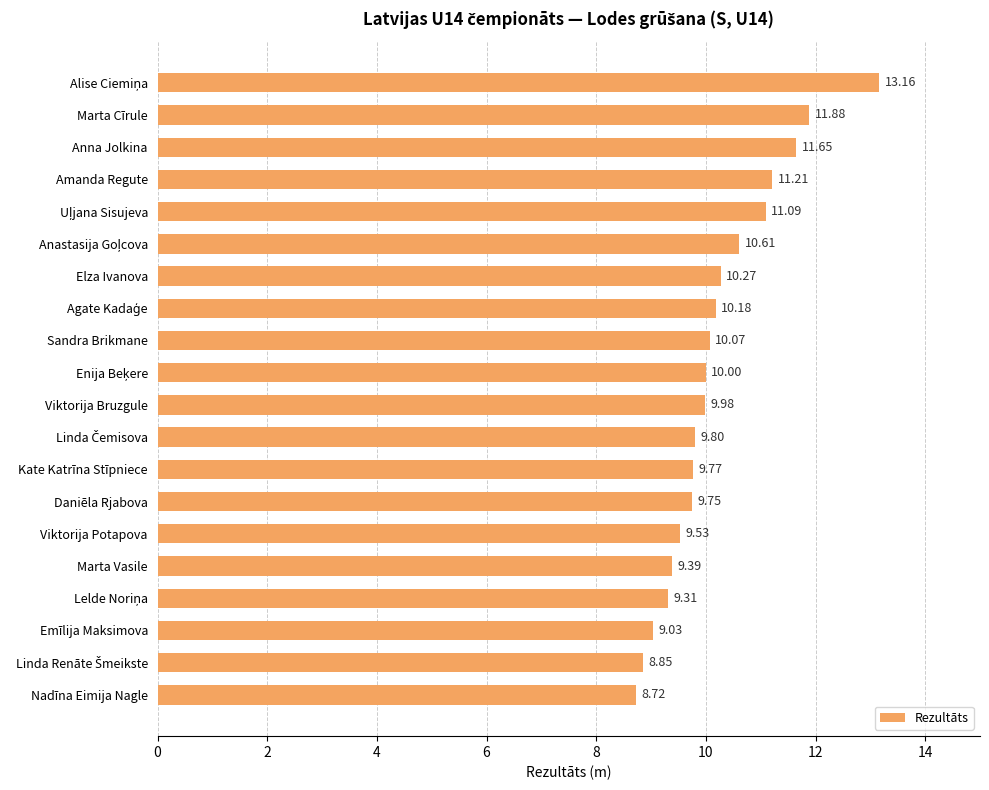

Are the bars horizontal?

Yes